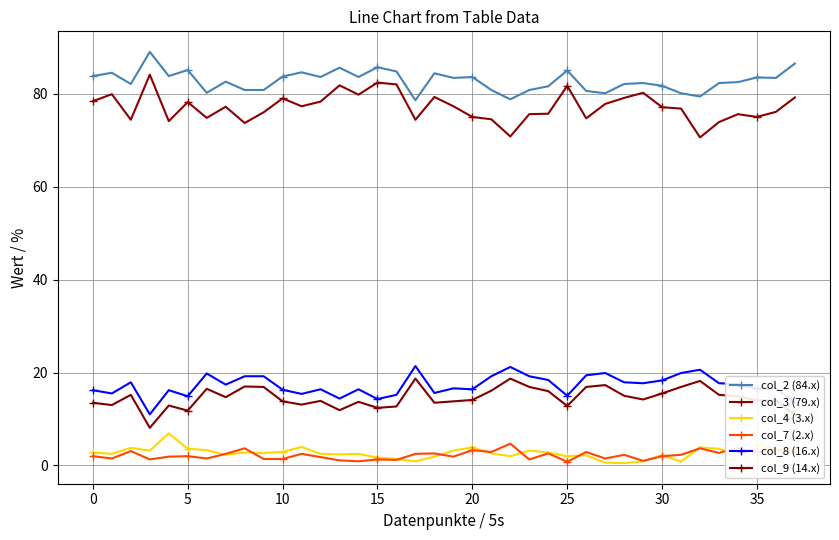

What is the lowest value of the col_3 (79.x) series?

70.6